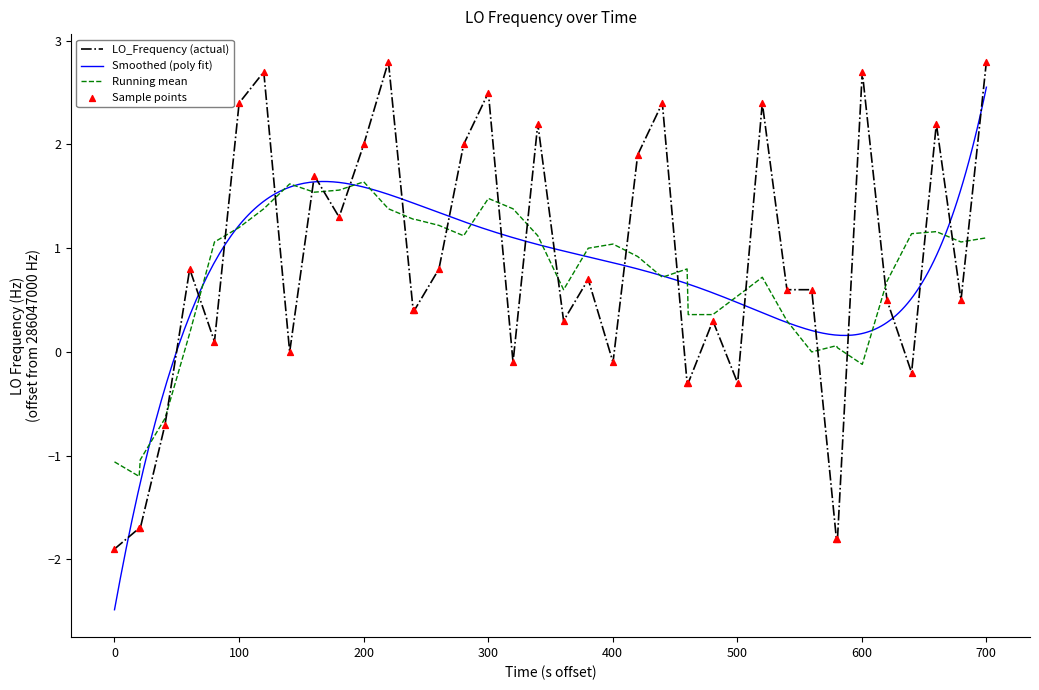

True or false: Running mean and LO_Frequency (actual) cross at least once.

True